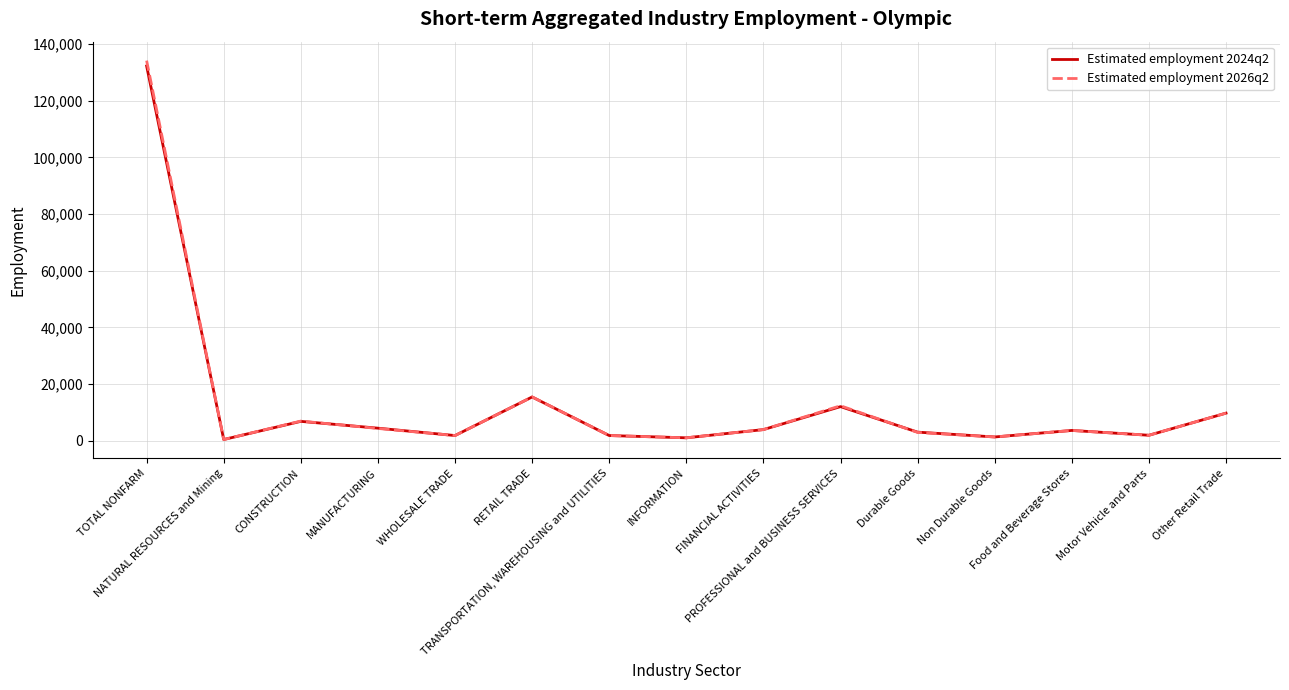

What is the greatest value displayed?

134100